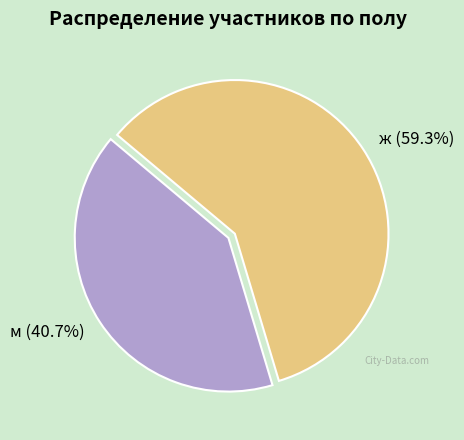

The м slice represents 51% of the pie. True or false?

False